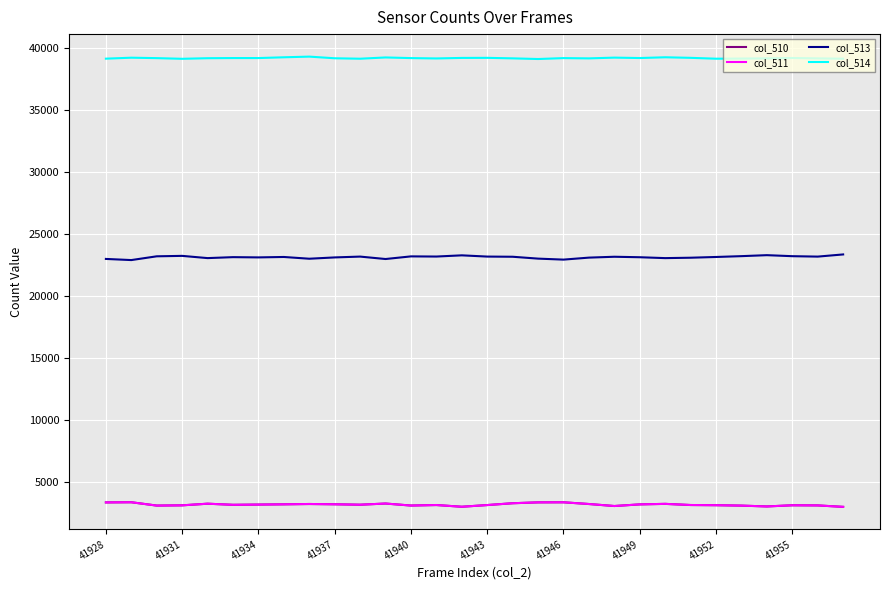

What is the highest value of the col_513 series?

23371